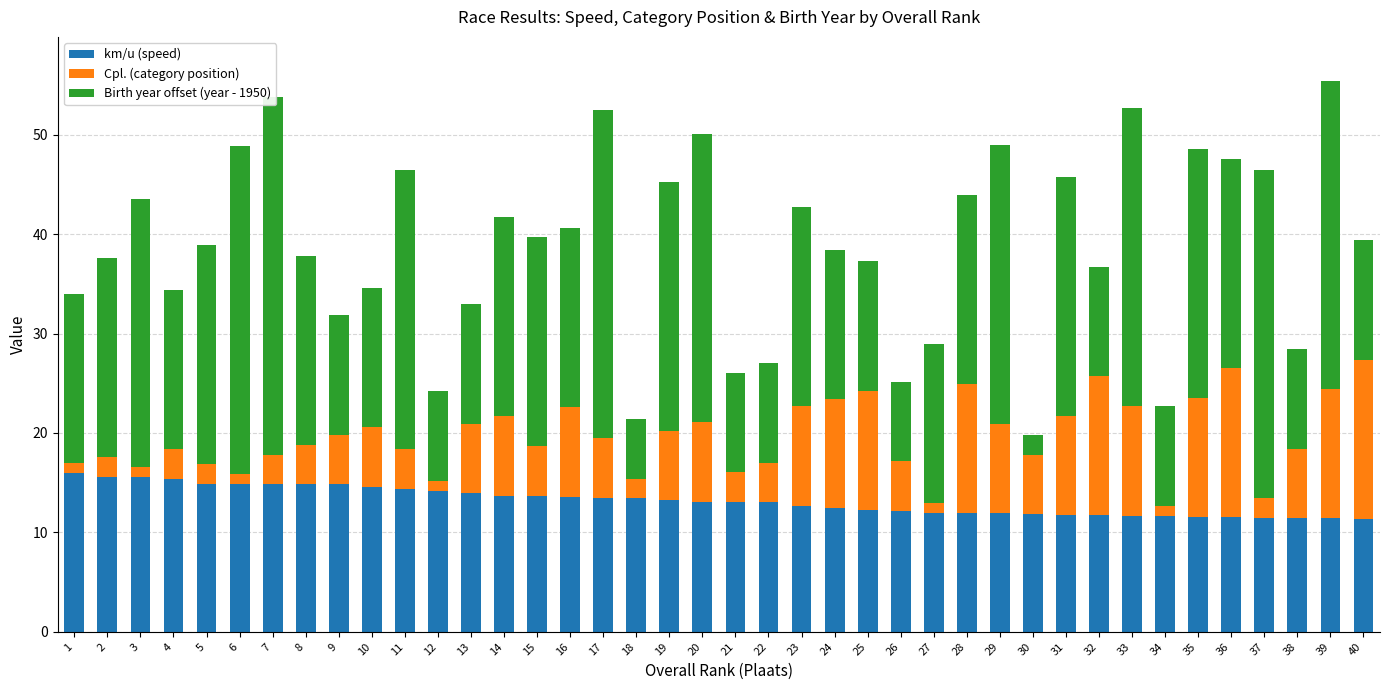

Which series has the widest spread of values?

Birth year offset (year - 1950)